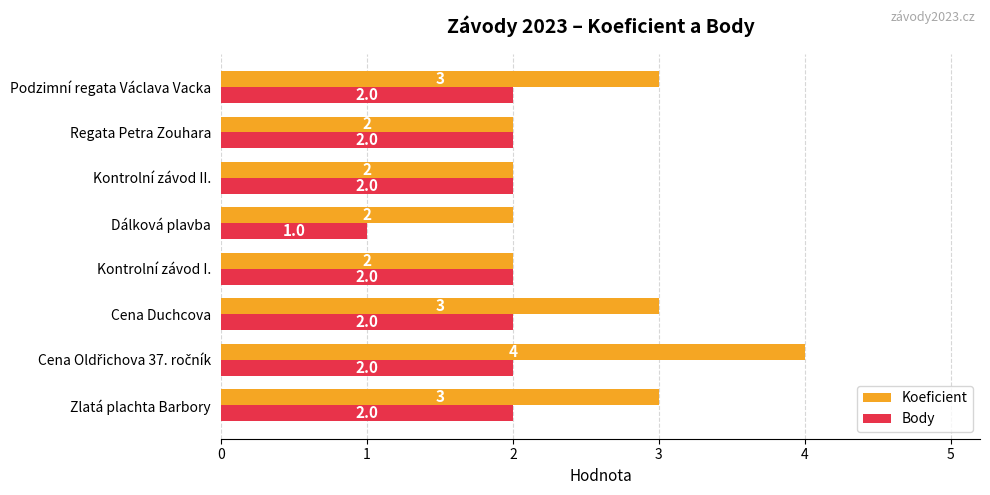

What is the sum of all Body values?

15